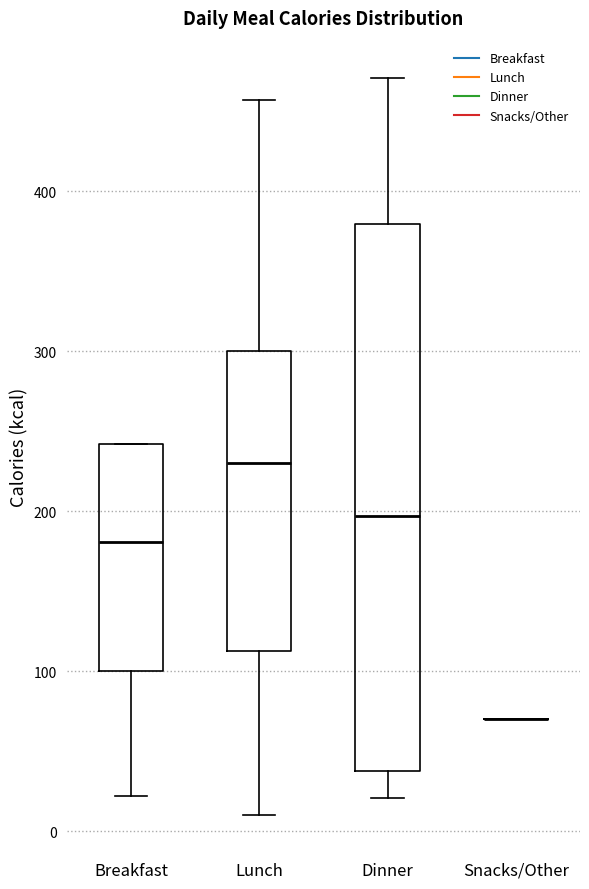

Reading left to right, transcribe this box plot: for each box, give where its median line is, the range the box spans, and where its two whiskers end, as read against the y-axis. The values are not printed on the chart, so give them approximately, as read against the axis.

Breakfast: median 180, box 100 to 240, whiskers 20 to 240
Lunch: median 230, box 110 to 300, whiskers 10 to 460
Dinner: median 200, box 40 to 380, whiskers 20 to 470
Snacks/Other: box collapsed to a line at 70, whiskers 70 to 70